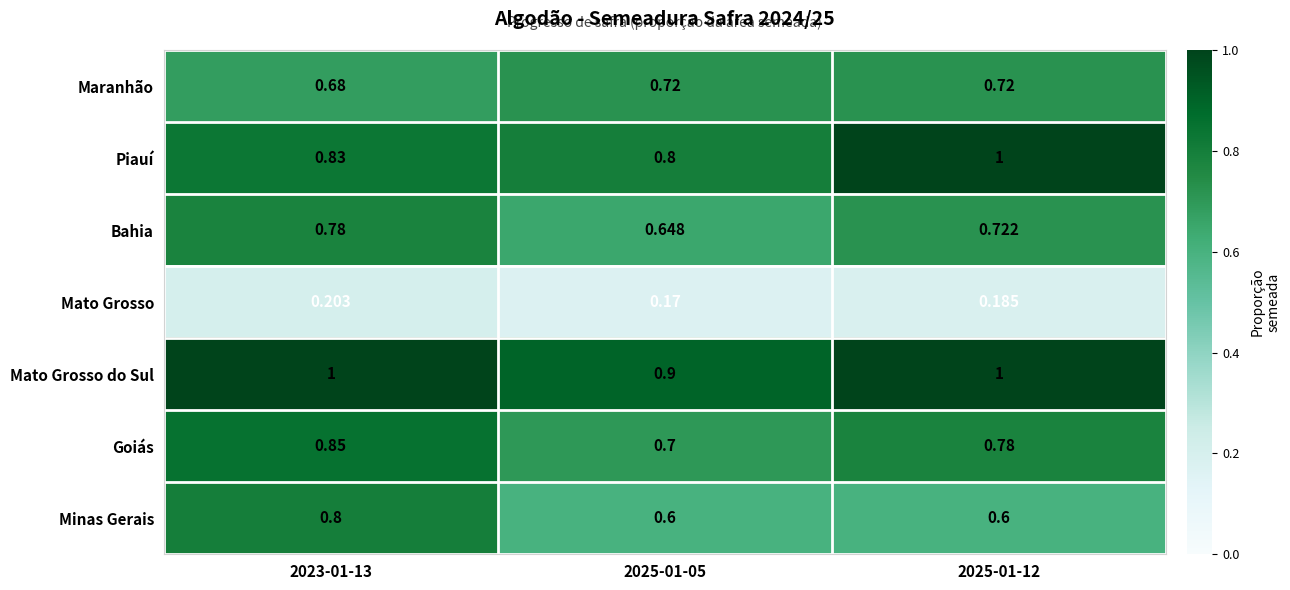

Rank the series at 2025-01-05 from highest to lowest value.

Mato Grosso do Sul, Piauí, Maranhão, Goiás, Bahia, Minas Gerais, Mato Grosso